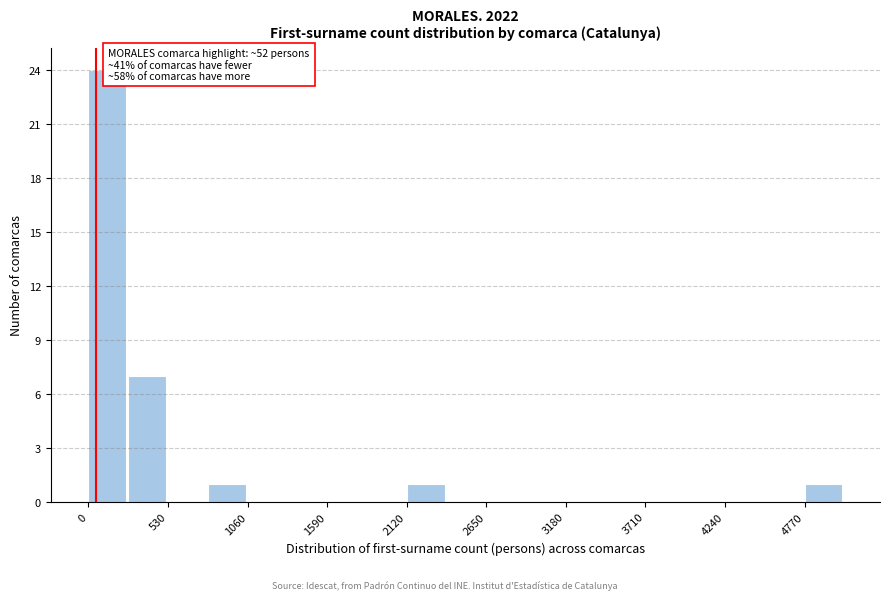

Read against the x-axis, roughly where is the centre of the tallest bar?

100